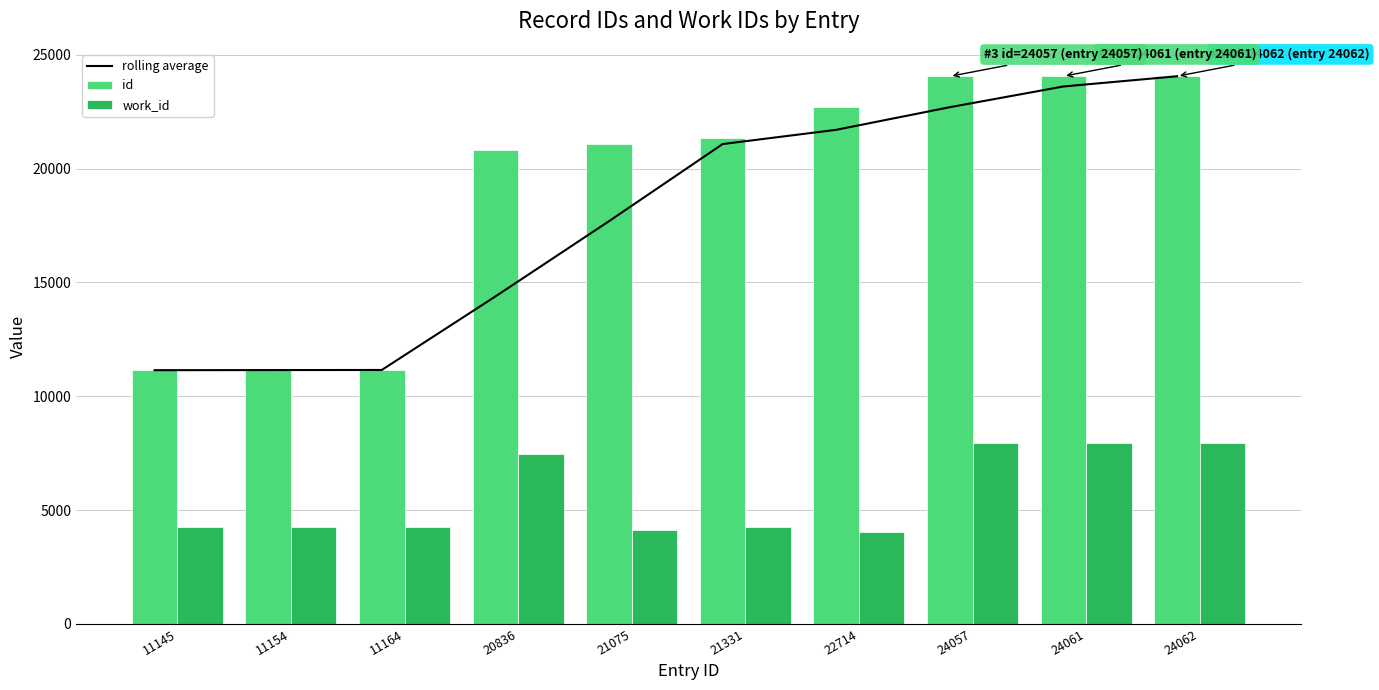

How many data points in work_id are above 4272?

4